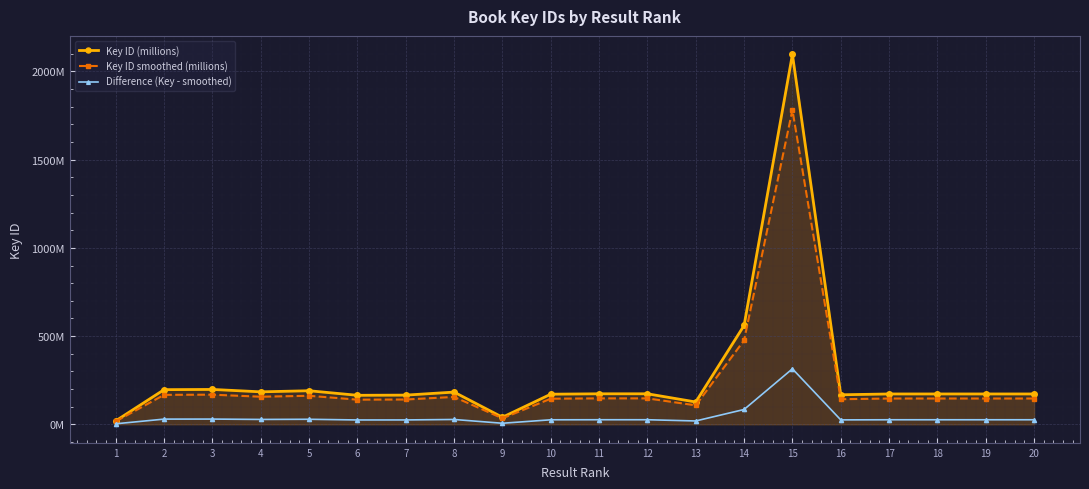

Reading left to right, list all the values displayed in this chart.

Key ID (millions): 19.6	196.4	197.7	184.1	190.3	164.4	165.5	182.6	40.0	170.8	173.0	173.0	126.6	560.3	2096.9	167.3	172.0	172.0	172.0	172.0
Key ID smoothed (millions): 16.7	167.0	168.0	156.5	161.7	139.8	140.6	155.2	34.0	145.1	147.0	147.0	107.6	476.2	1782.4	142.2	146.2	146.2	146.2	146.2
Difference (Key - smoothed): 2.9	29.5	29.6	27.6	28.5	24.7	24.8	27.4	6.0	25.6	25.9	25.9	19.0	84.0	314.5	25.1	25.8	25.8	25.8	25.8